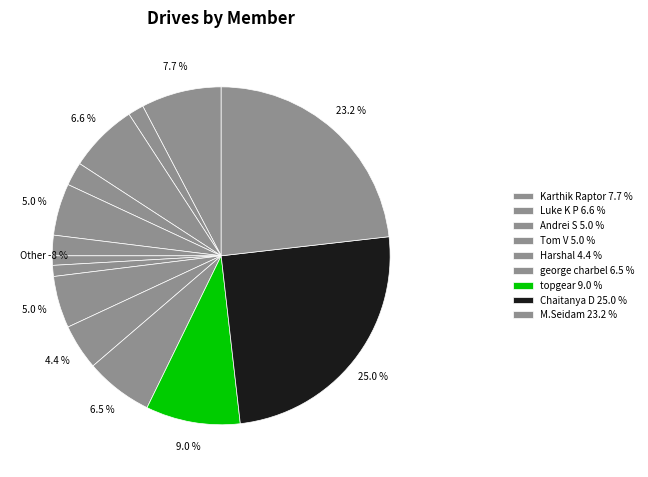

What is the smallest slice in the pie chart?

Ahmad Quadri